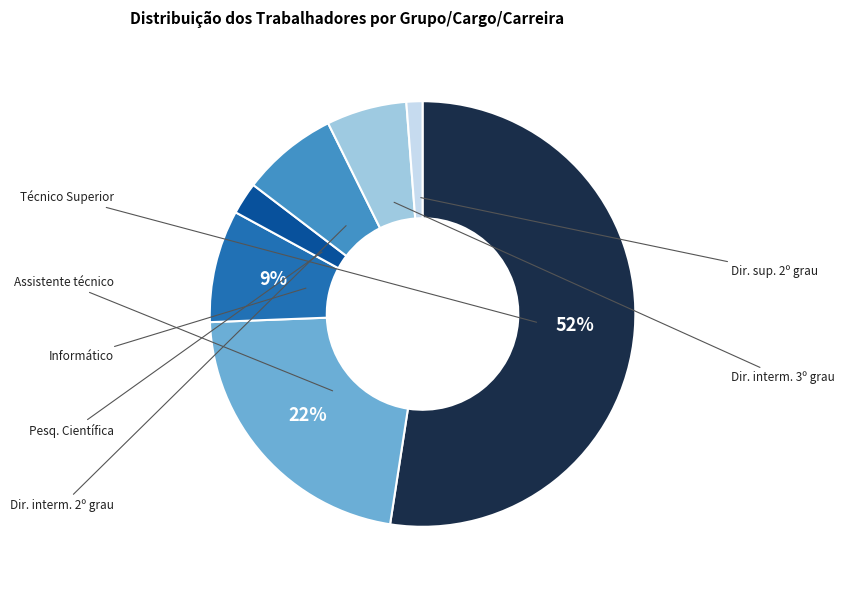

Is there a majority slice in this chart?

Yes